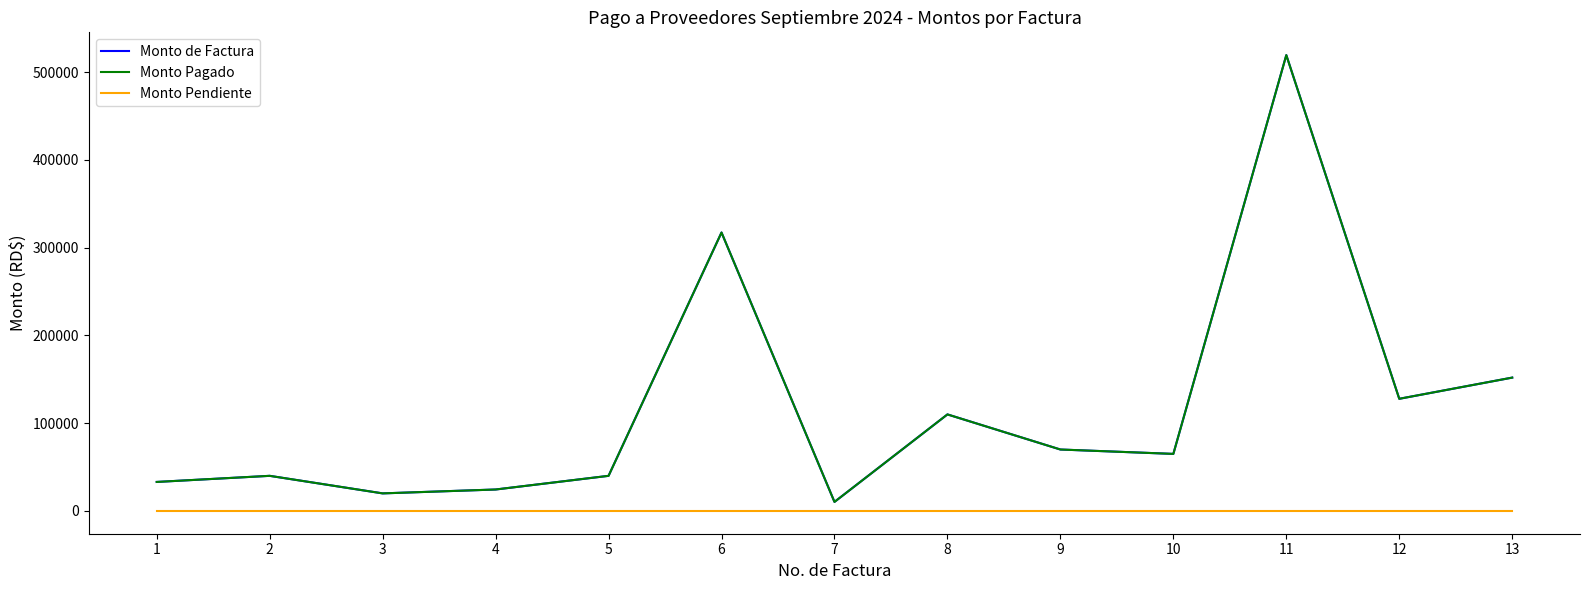

Reading left to right, list all the values displayed in this chart.

Monto de Factura: 1=33040.0	2=40000.0	3=20000.0	4=24420.0	5=40000.0	6=317319.6	7=10281.6	8=110000.0	9=70000.0	10=65000.0	11=519477.2	12=127800.7	13=151955.9
Monto Pagado: 1=33040.0	2=40000.0	3=20000.0	4=24420.0	5=40000.0	6=317319.6	7=10281.6	8=110000.0	9=70000.0	10=65000.0	11=519477.2	12=127800.7	13=151955.9
Monto Pendiente: 1=0.0	2=0.0	3=0.0	4=0.0	5=0.0	6=0.0	7=0.0	8=0.0	9=0.0	10=0.0	11=0.0	12=0.0	13=0.0